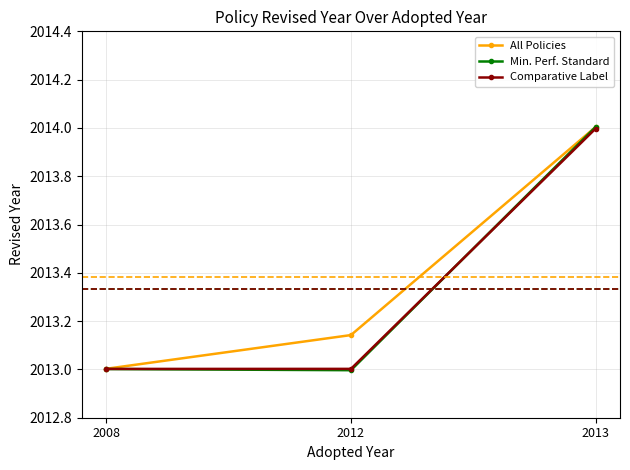

Does the chart display data point markers on the line(s)?

Yes